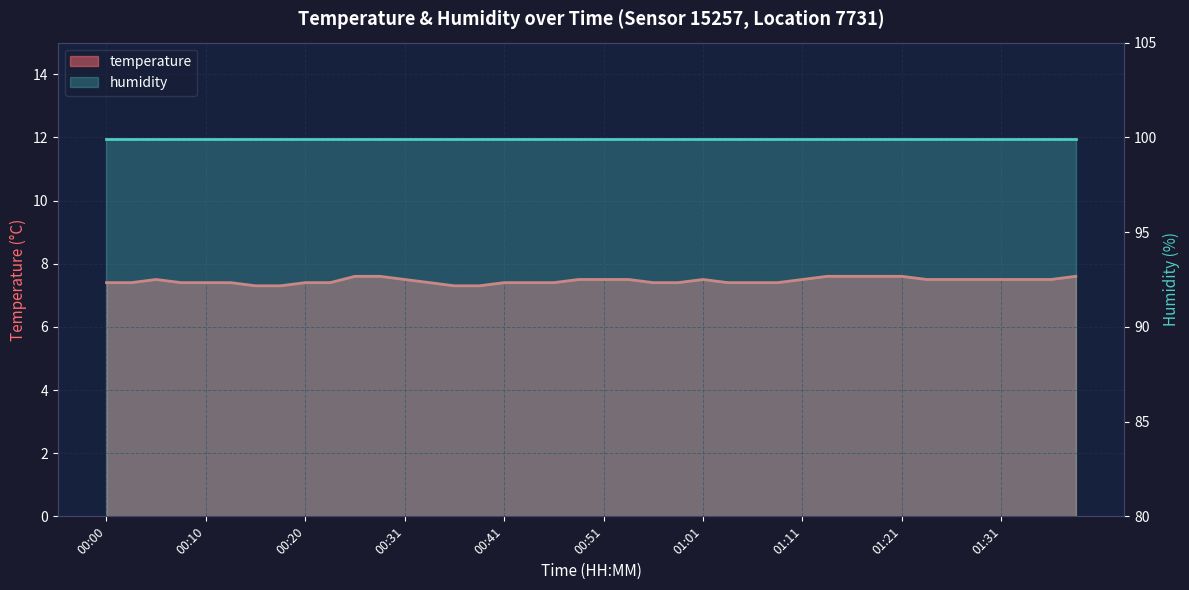

Where is the data nearest to the value 7?

00:15